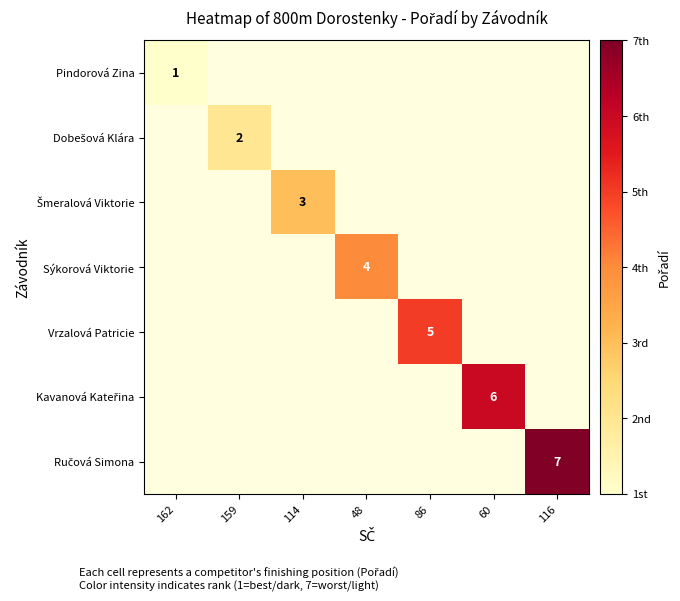

The Pindorová Zina series shows 2 at 162. True or false?

False